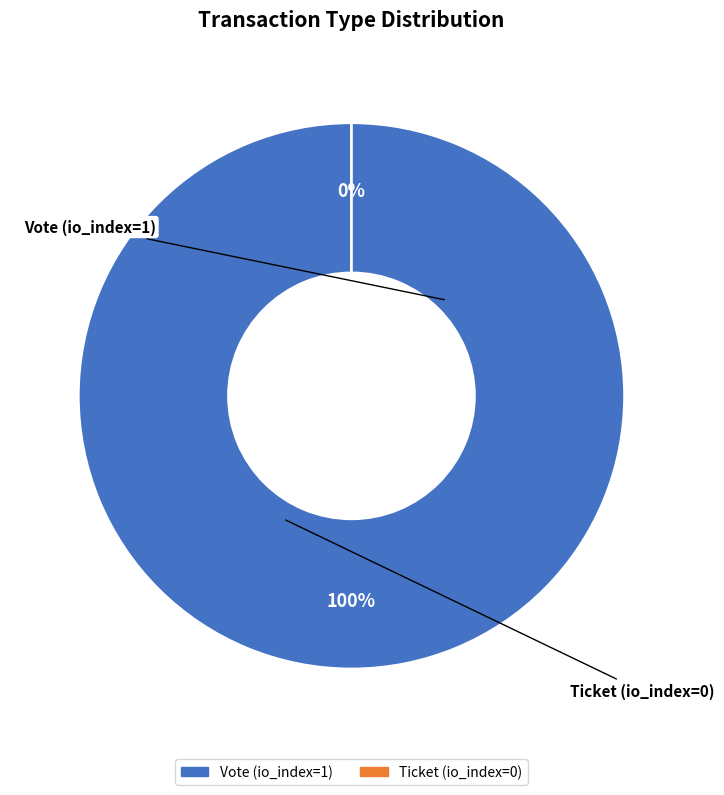

Rank the categories by value from lowest to highest.

Ticket (io_index=0), Vote (io_index=1)